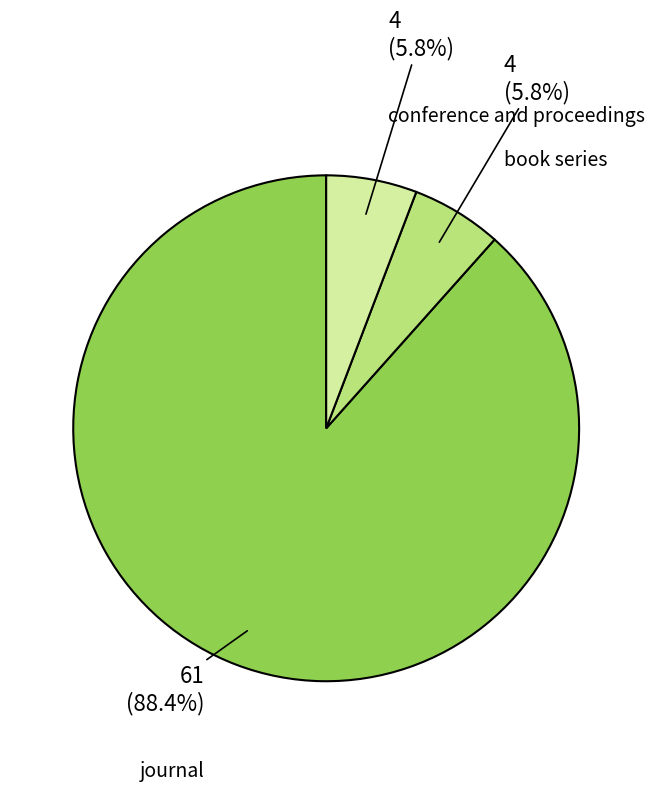

Count the number of slices in the pie.

3